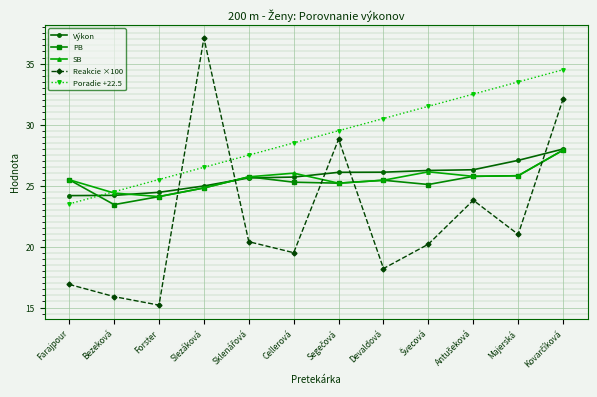

The PB series shows 9.2 at Farajpour. True or false?

False